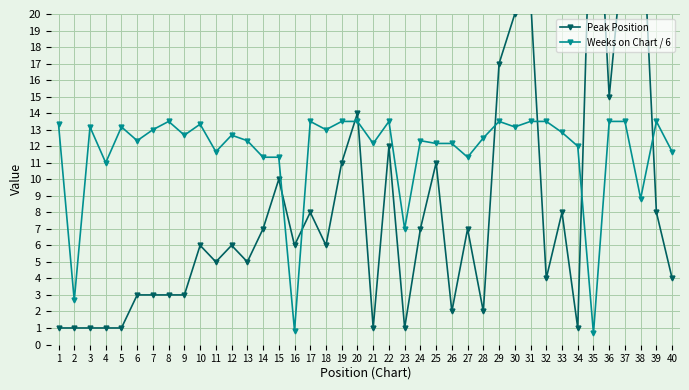

How many lines are shown in the chart?

2